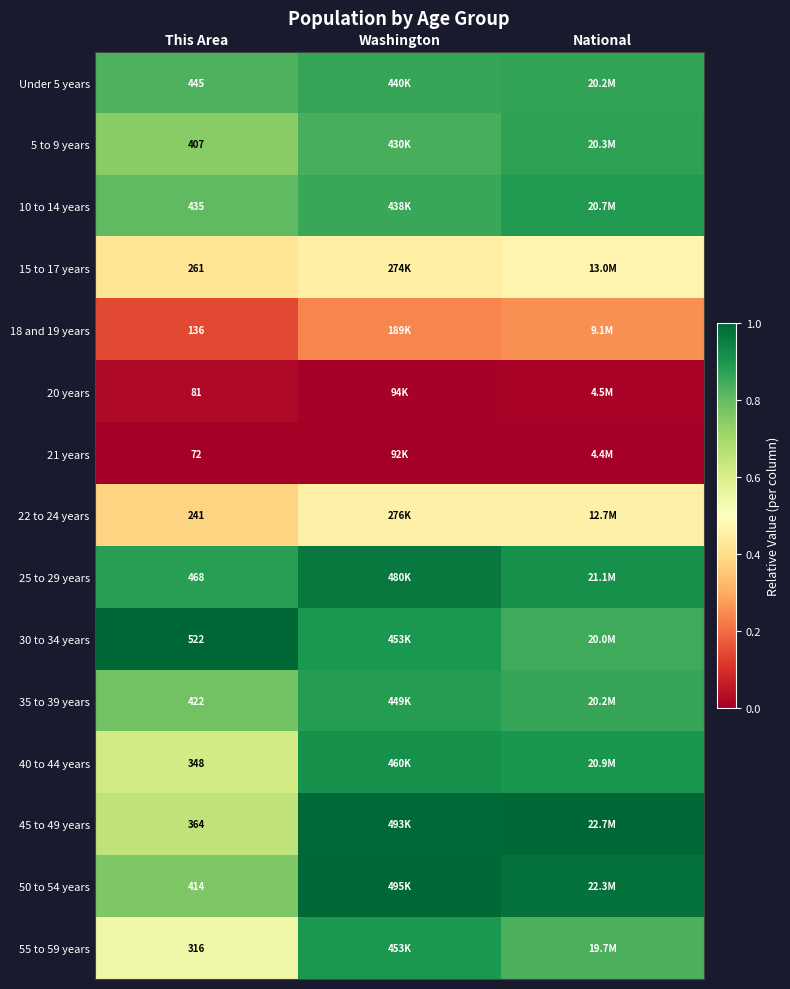

At which label is 25 to 29 years closest to 0?

This Area